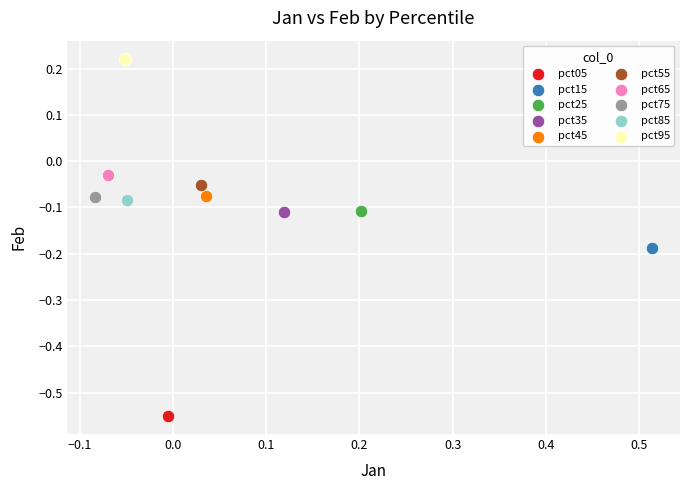

Which series reaches the maximum Y coordinate?

pct95